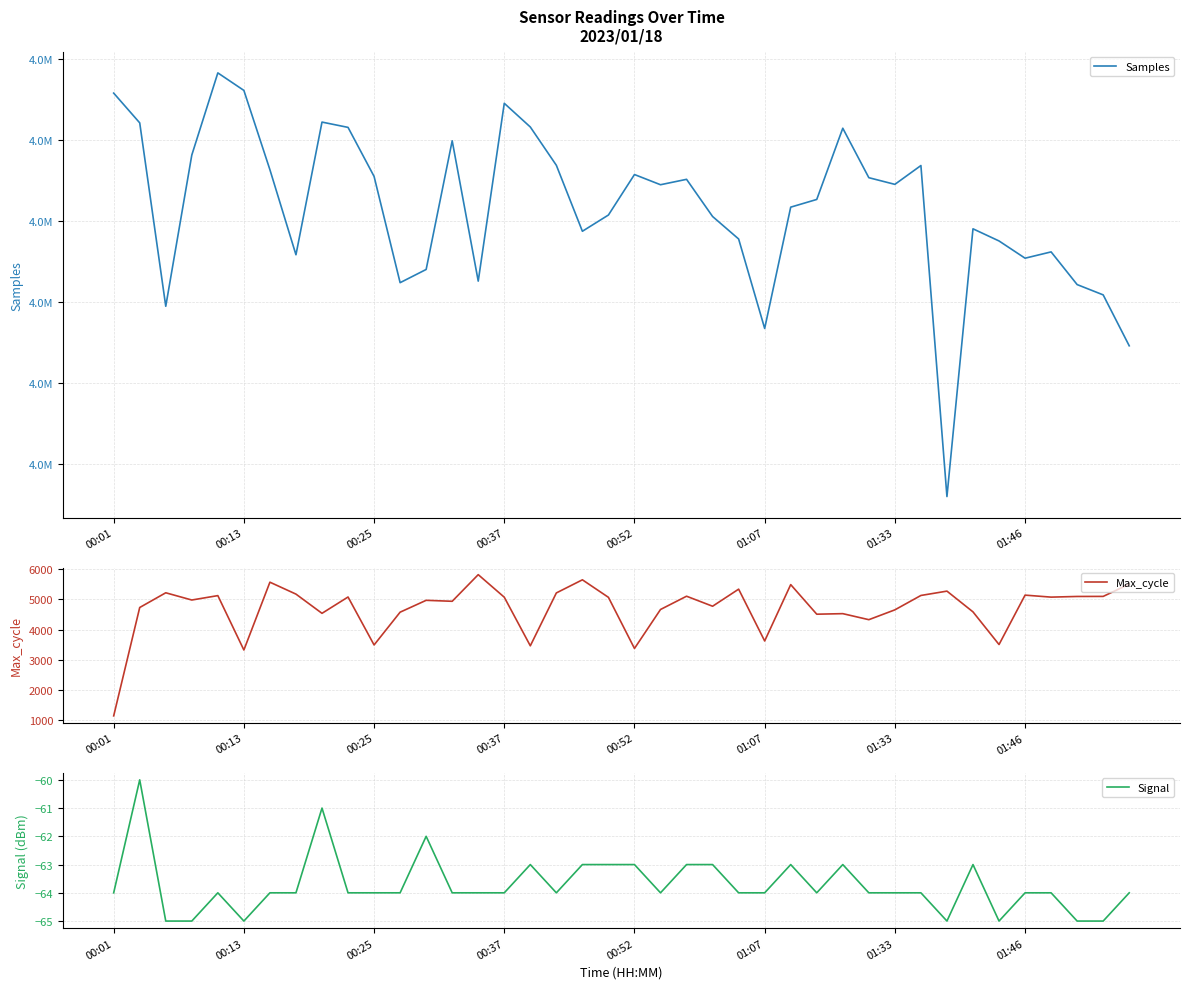

True or false: Signal and Max_cycle intersect in this chart.

False